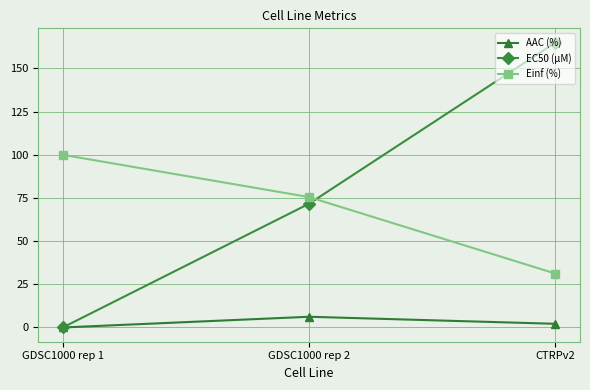

What is the label of the 1st point from the left?

GDSC1000 rep 1